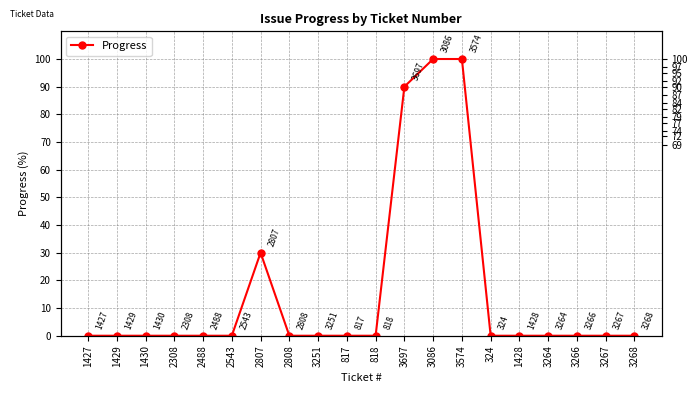

Reading left to right, transcribe all the data shown in this chart.

1427=0	1429=0	1430=0	2308=0	2488=0	2543=0	2807=30	2808=0	3251=0	817=0	818=0	3697=90	3086=100	3574=100	324=0	1428=0	3264=0	3266=0	3267=0	3268=0